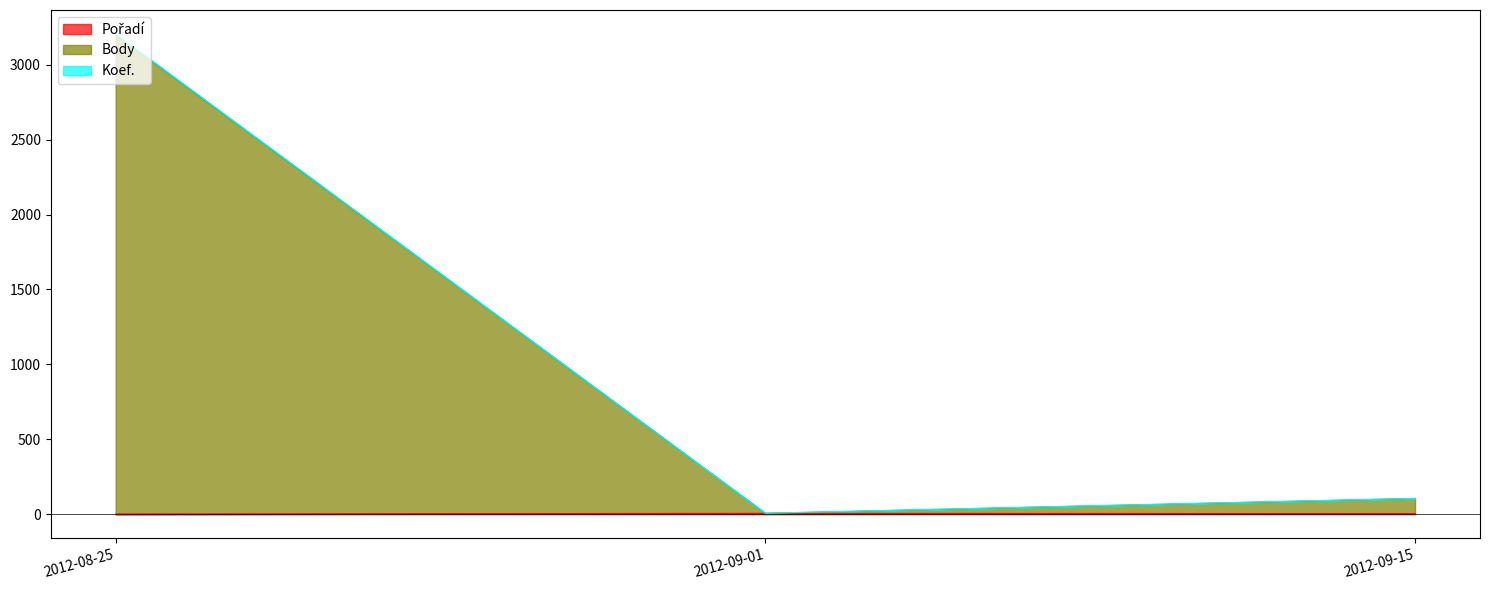

Is it true that Koef. equals 177 at 2012-09-15?

False